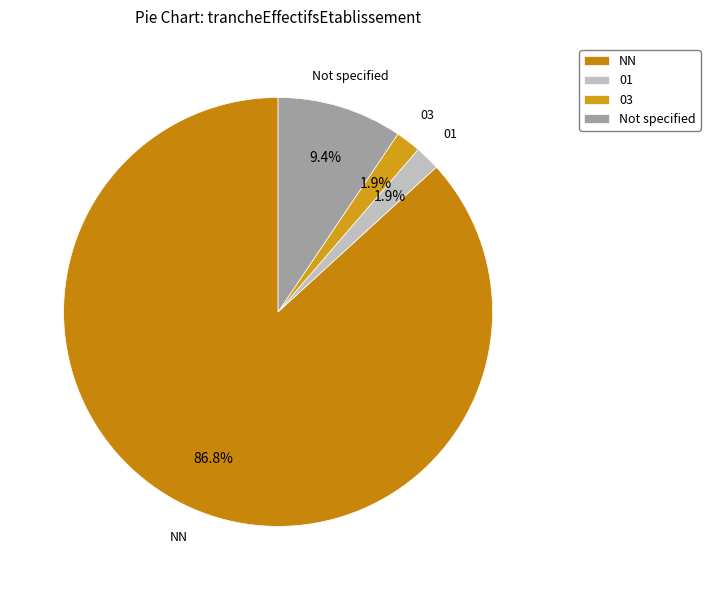

Which category has the biggest portion of the pie?

NN